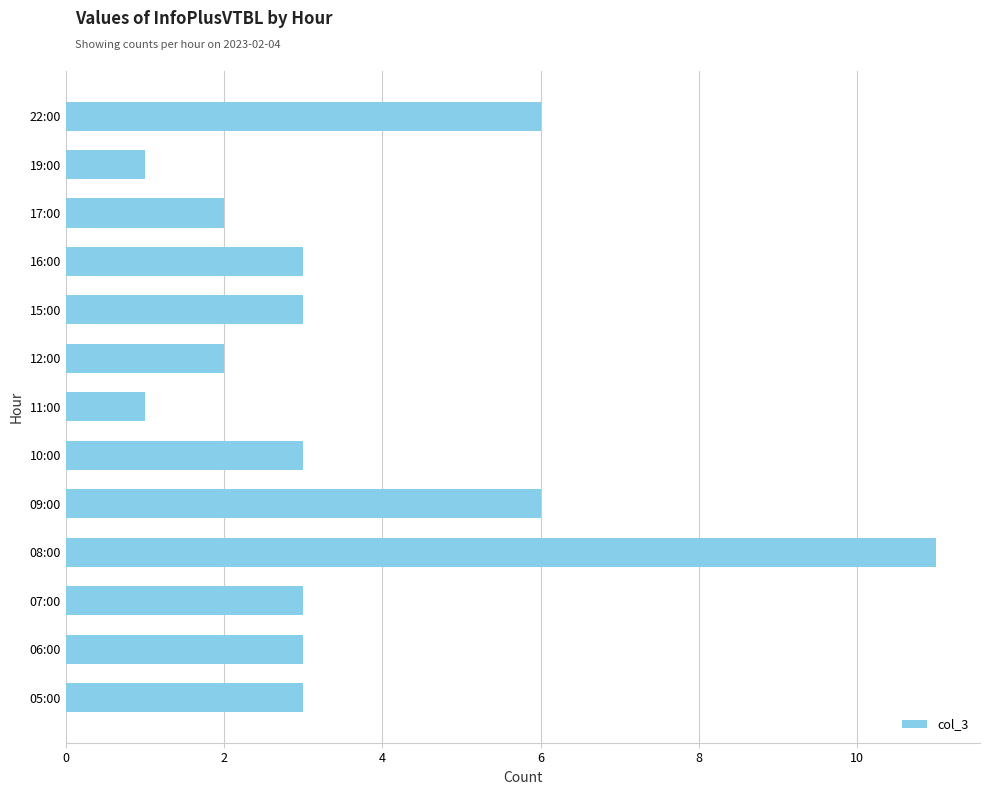

What is the ratio of the value at 09:00 to the value at 17:00?

3.0